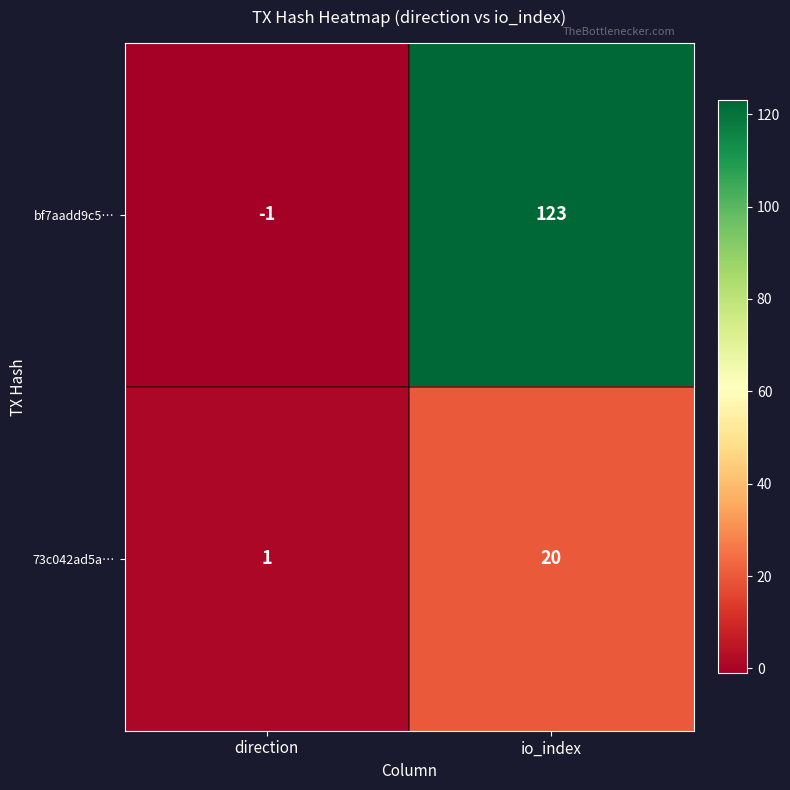

Reading right to left, extract all data points from this chart.

bf7aadd9c5…: io_index=123	direction=-1
73c042ad5a…: io_index=20	direction=1